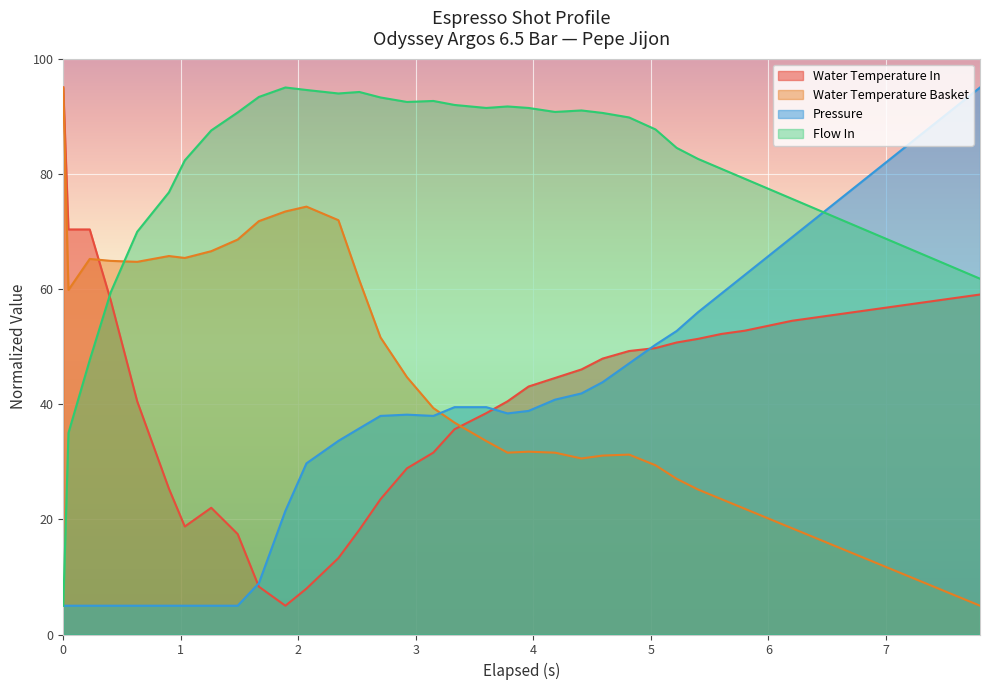

True or false: Pressure and Water Temperature Basket intersect in this chart.

True